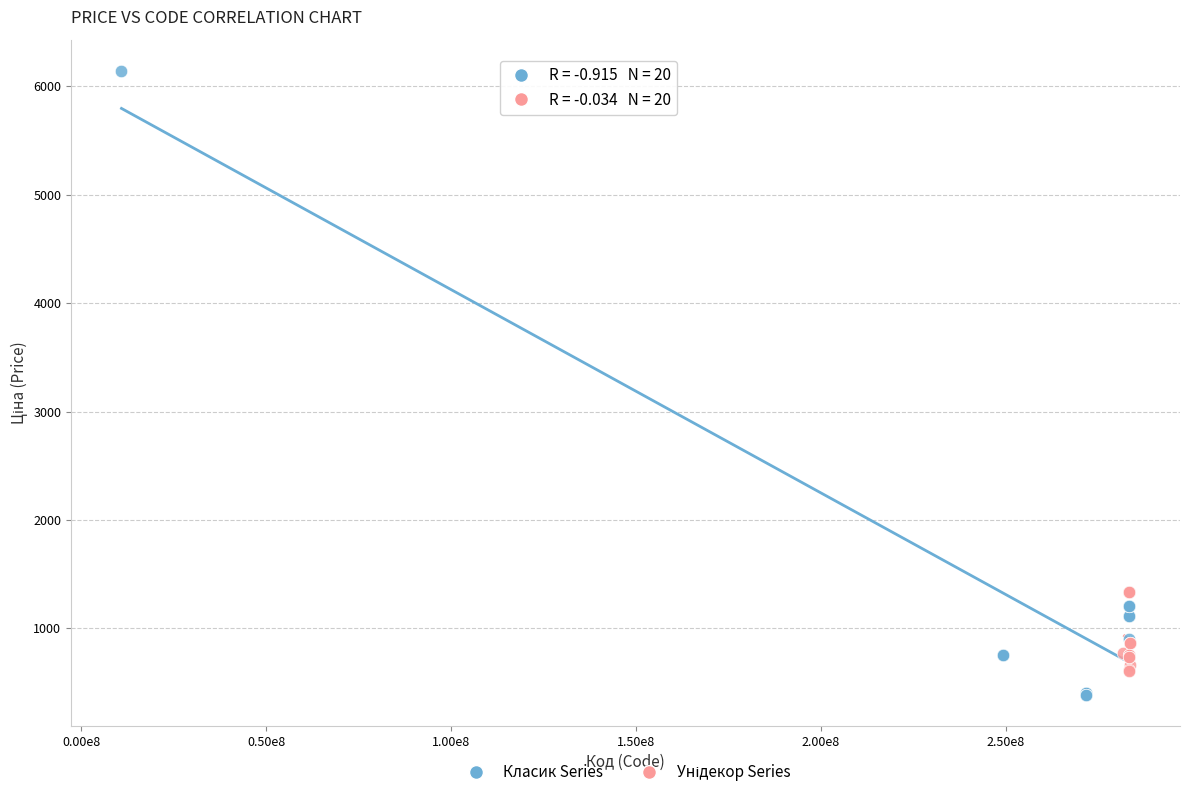

Which series reaches the maximum Y coordinate?

Класик Series